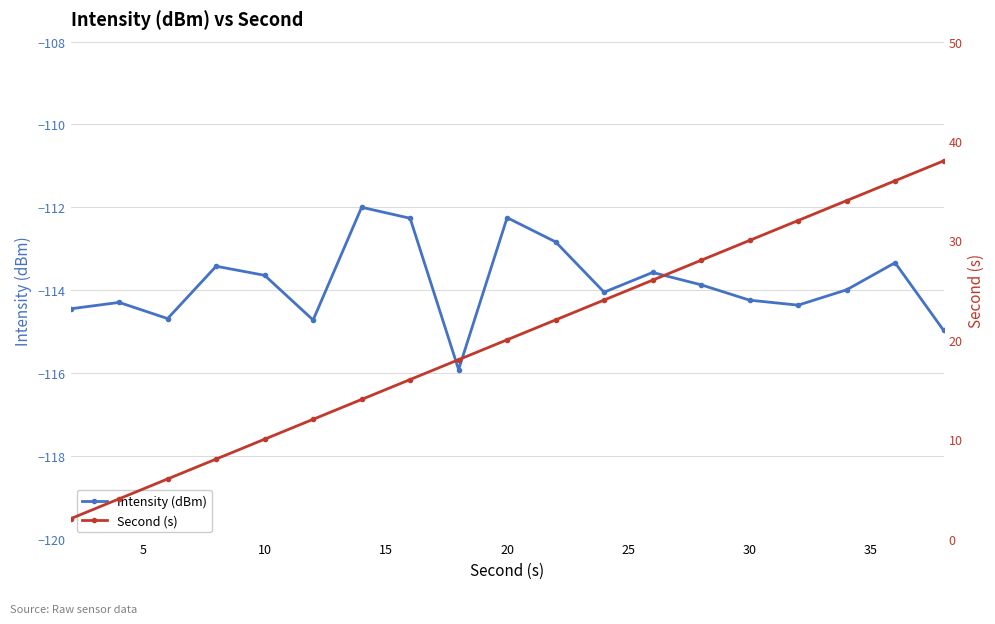

The chart shows a value of 30 at 22. True or false?

False